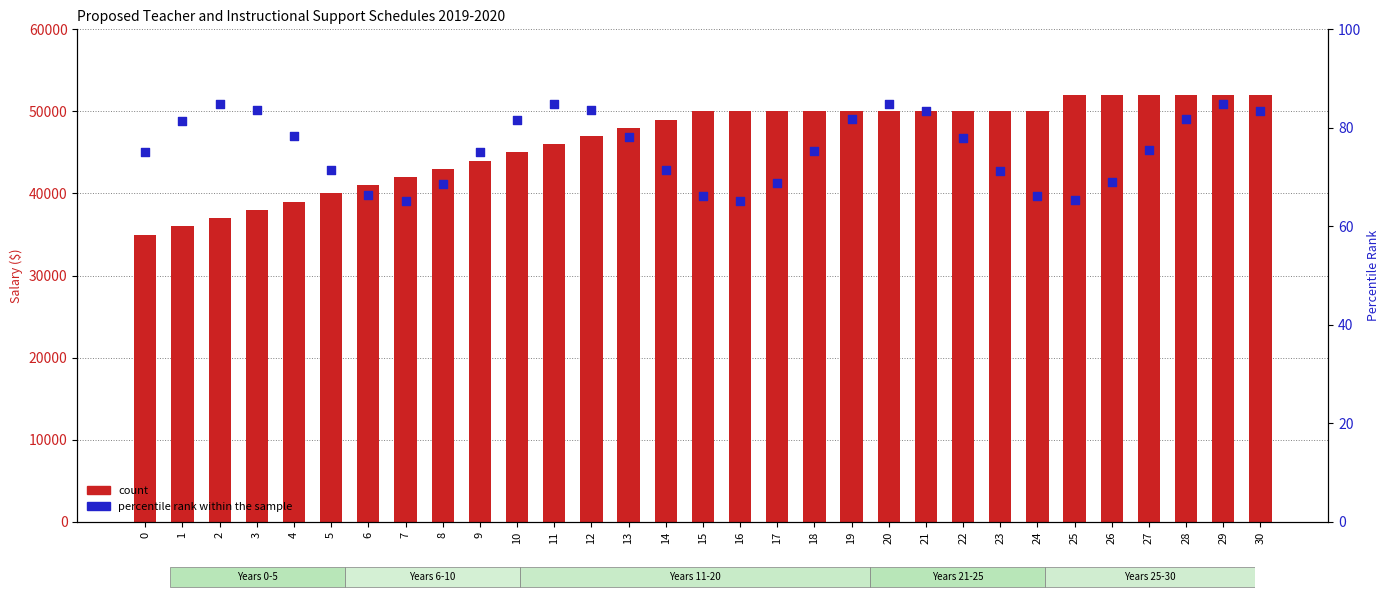

At which category is the sum across all series the highest?

29